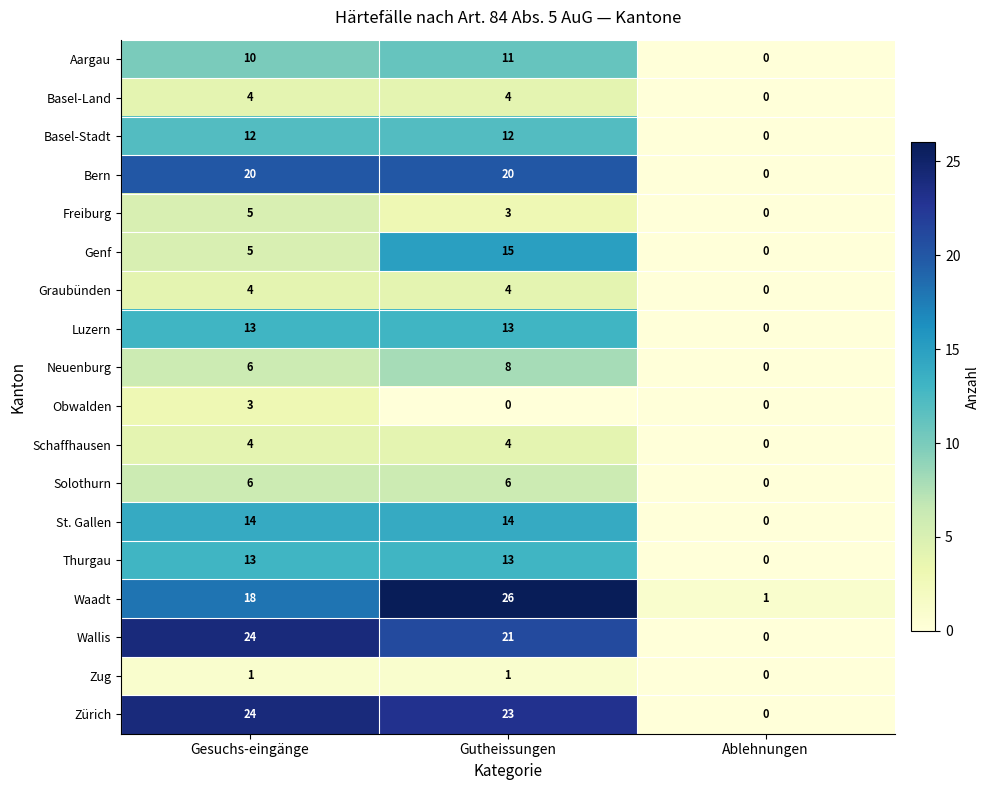

Which series has the widest spread of values?

Waadt